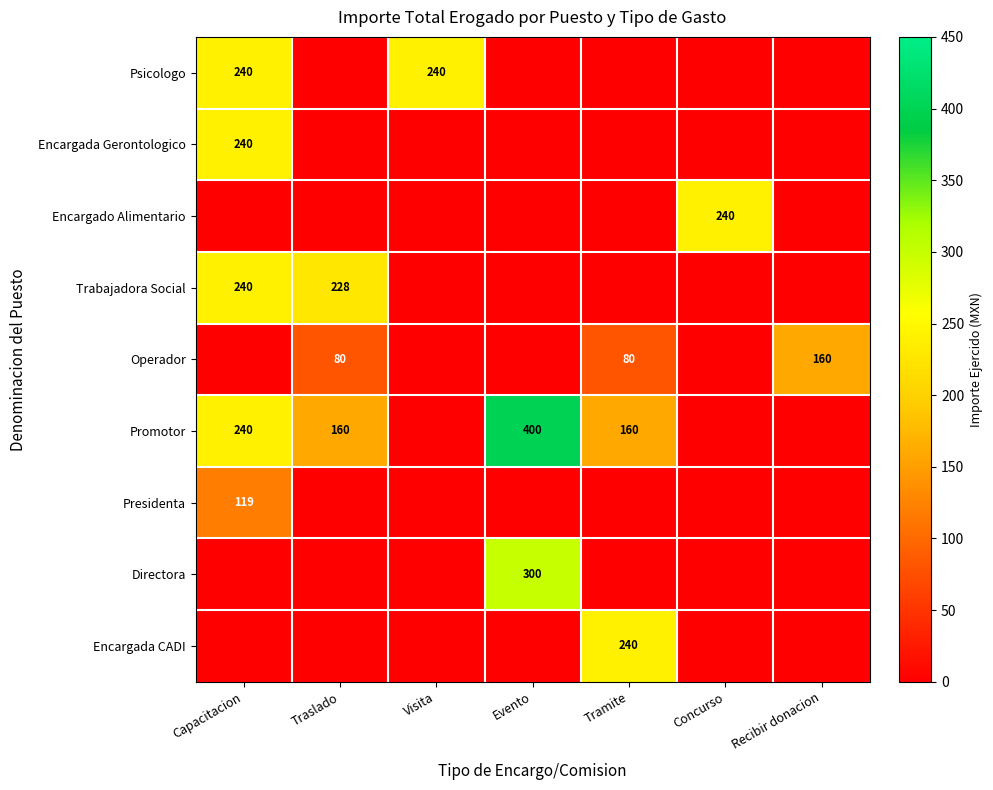

The value of Operador at Tramite is 123. True or false?

False